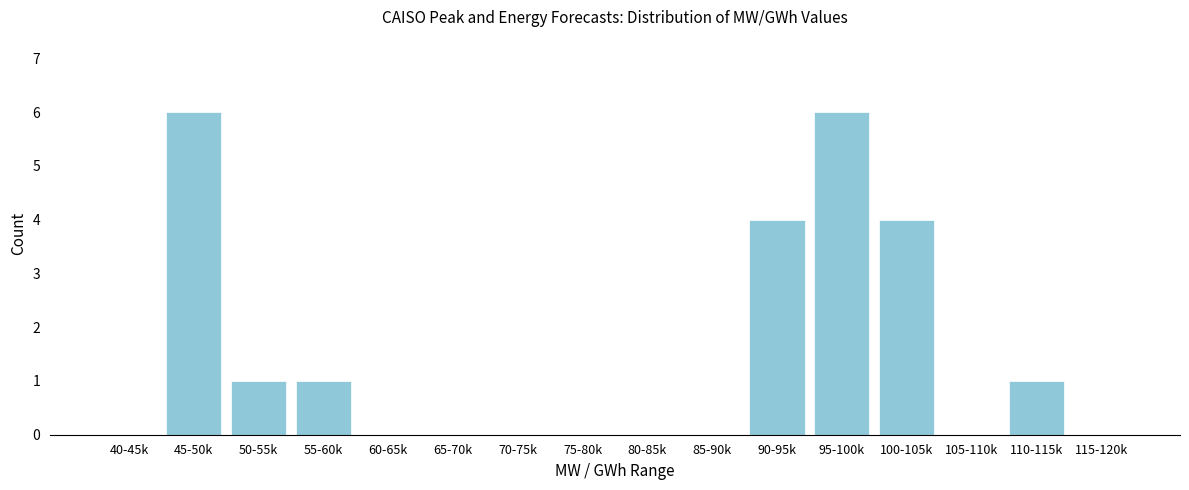

Reading left to right, extract all data points from this chart.

40-45k=0	45-50k=6	50-55k=1	55-60k=1	60-65k=0	65-70k=0	70-75k=0	75-80k=0	80-85k=0	85-90k=0	90-95k=4	95-100k=6	100-105k=4	105-110k=0	110-115k=1	115-120k=0